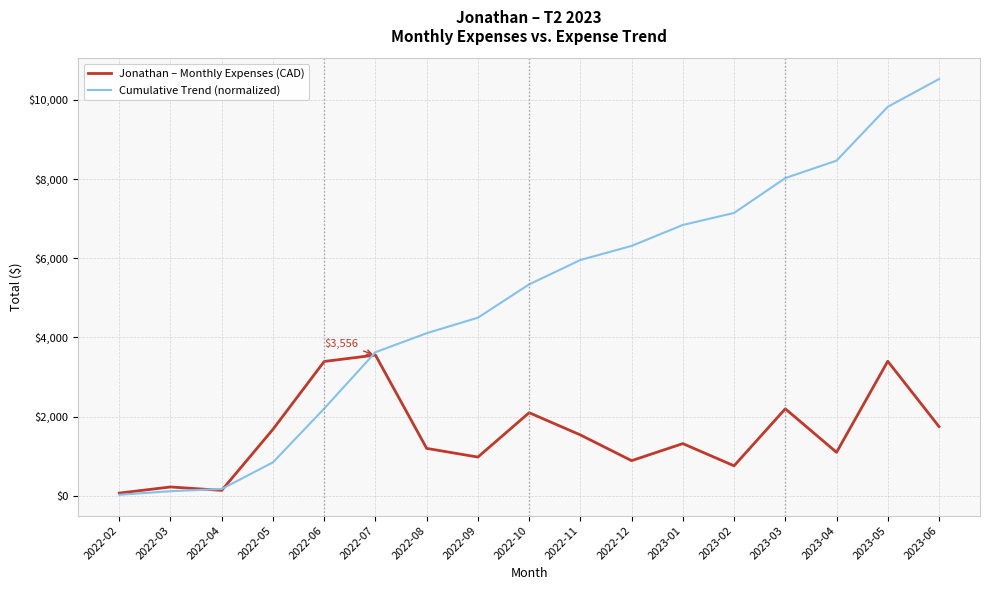

Which series ends up on top after the final intersection of Jonathan – Monthly Expenses (CAD) and Cumulative Trend (normalized)?

Cumulative Trend (normalized)